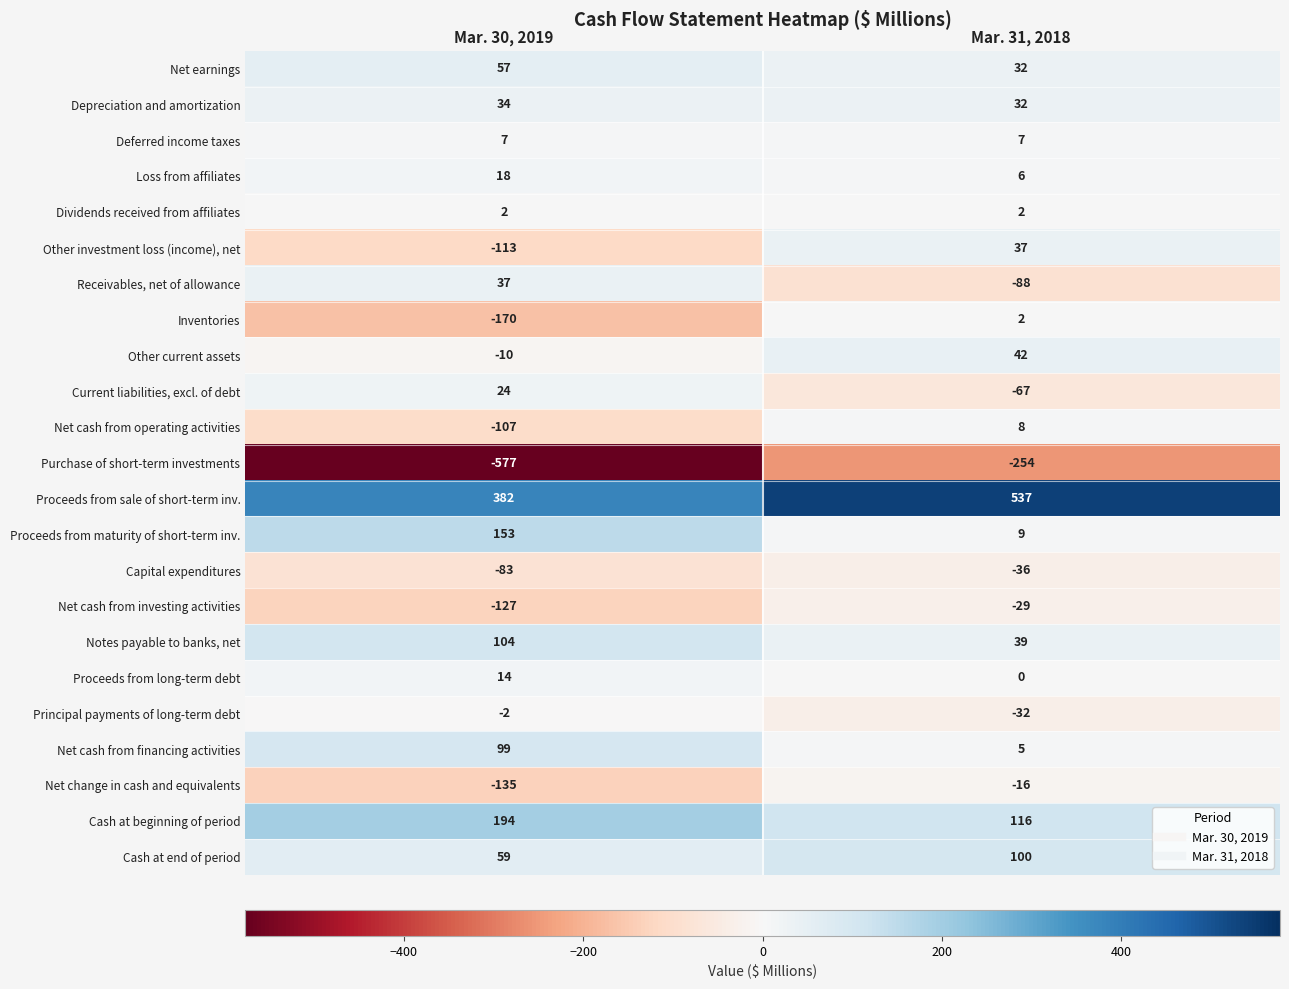

What is the difference between the highest and lowest values at Mar. 30, 2019?

959